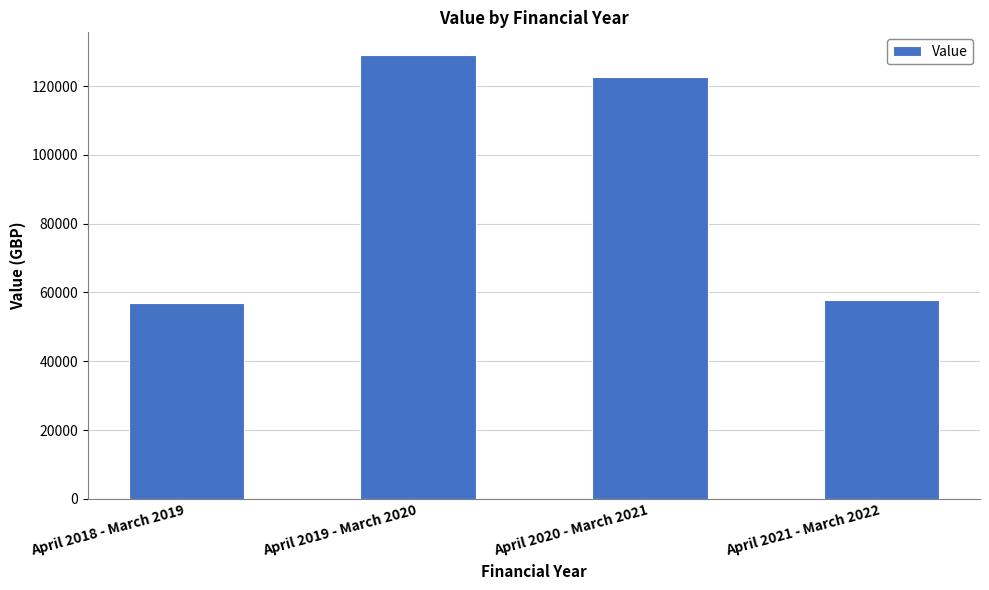

What is the greatest value displayed?

129140.3